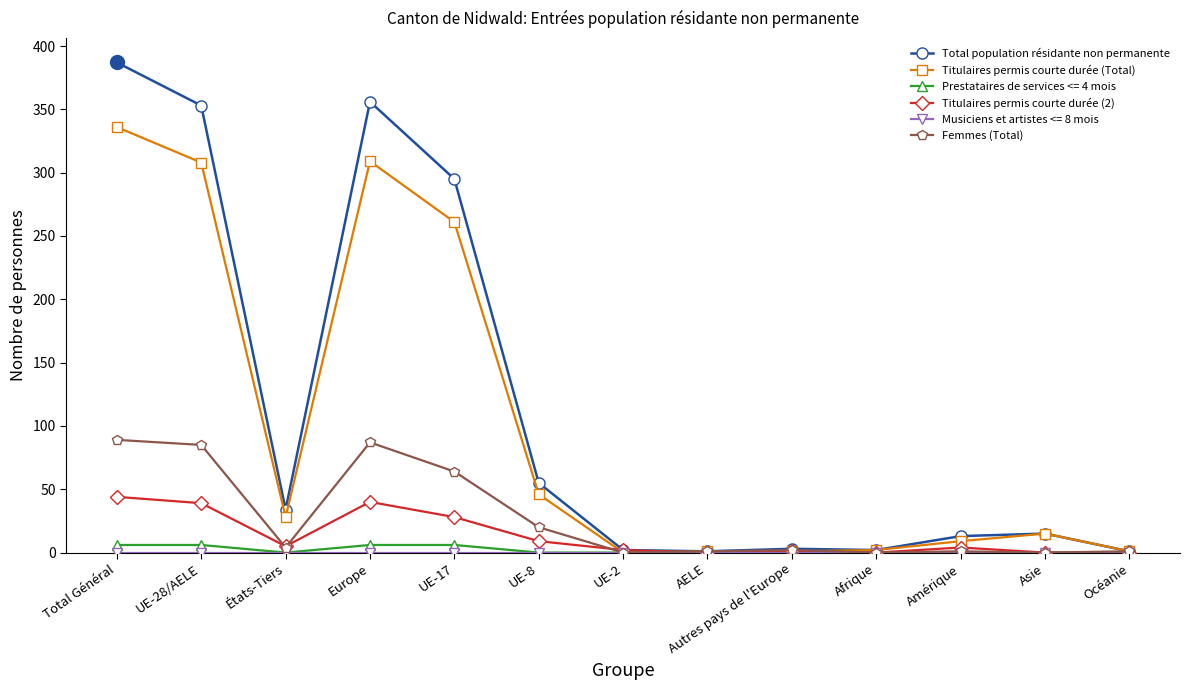

Is it true that Prestataires de services <= 4 mois equals 0 at Océanie?

True